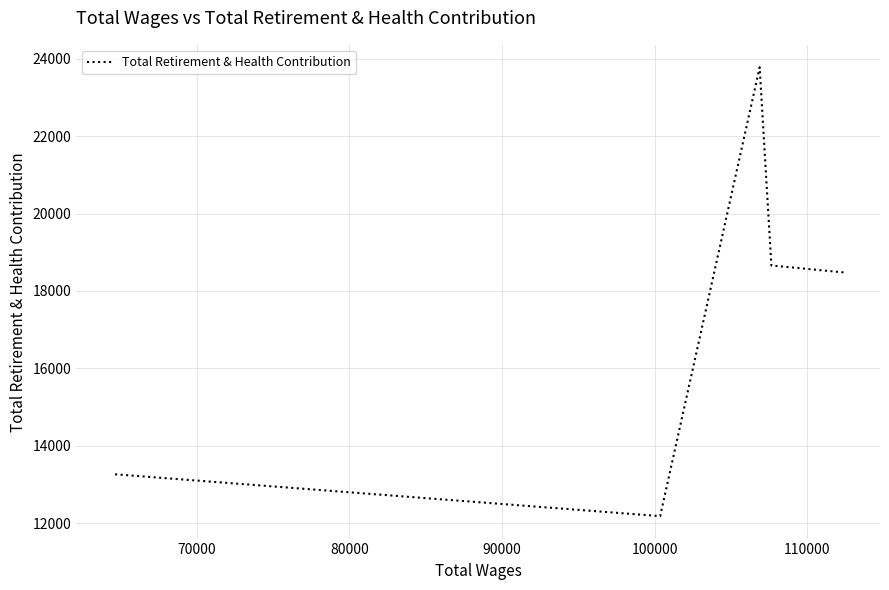

What is the minimum value shown in the chart?

12181